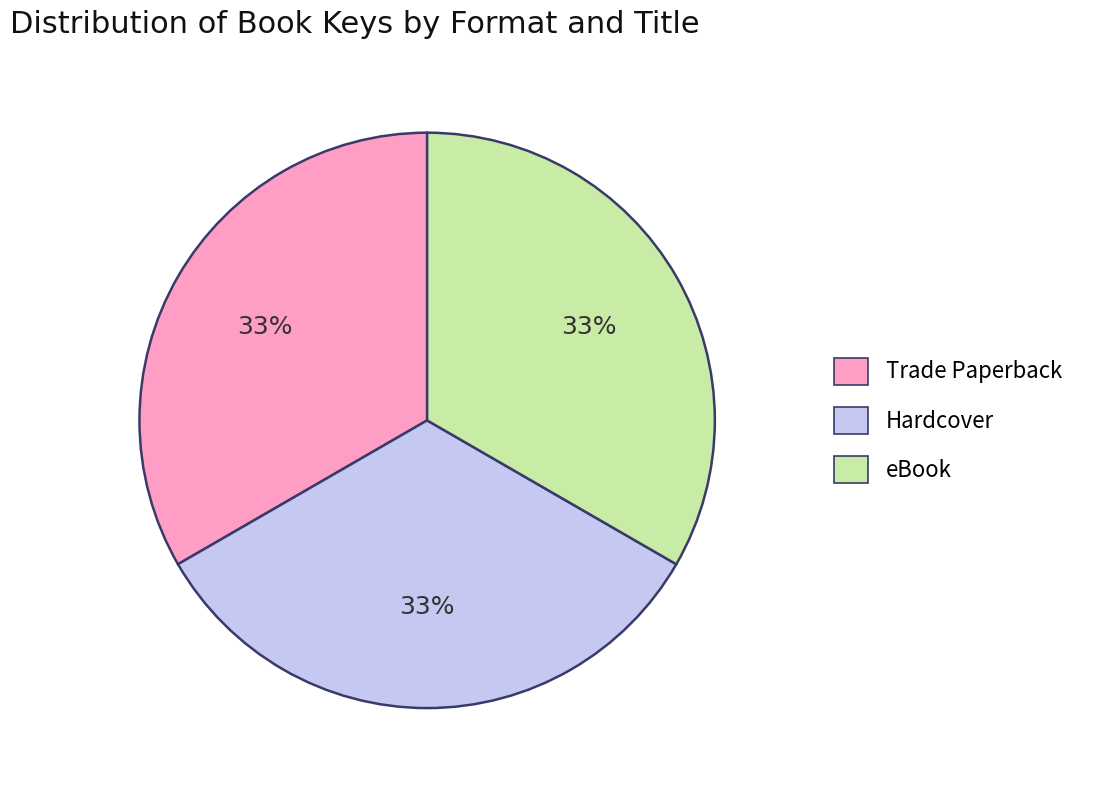

Combined, do Trade Paperback and eBook account for over 50%?

Yes